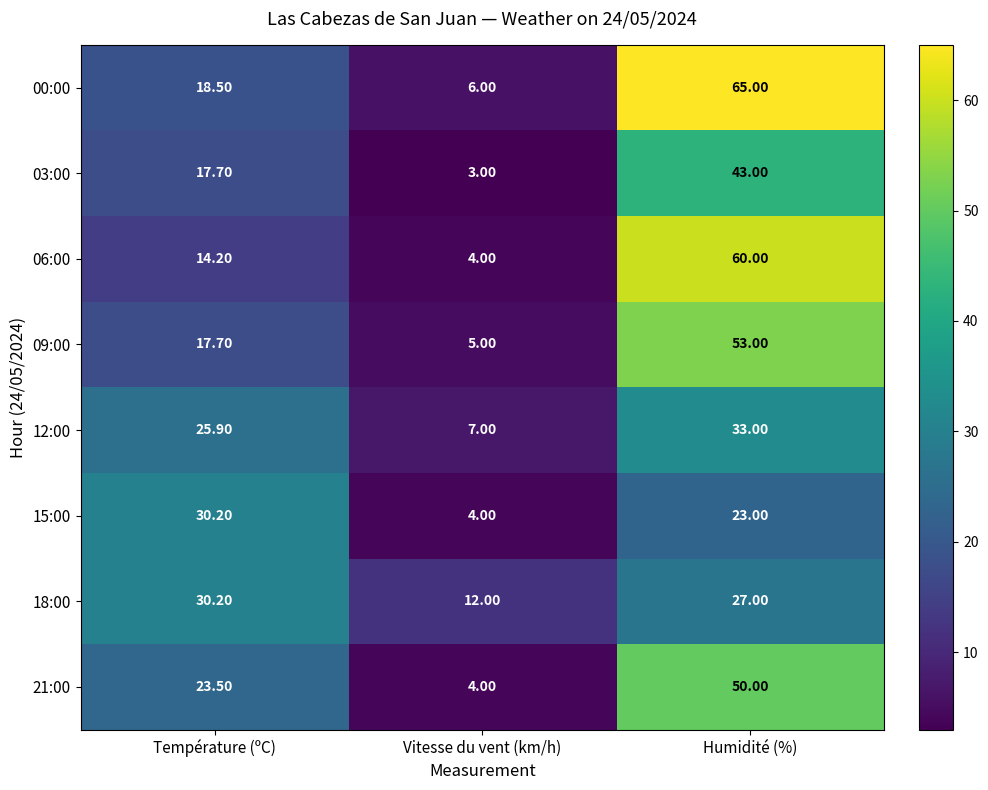

At which category does the chart reach its minimum across all series?

Vitesse du vent (km/h)